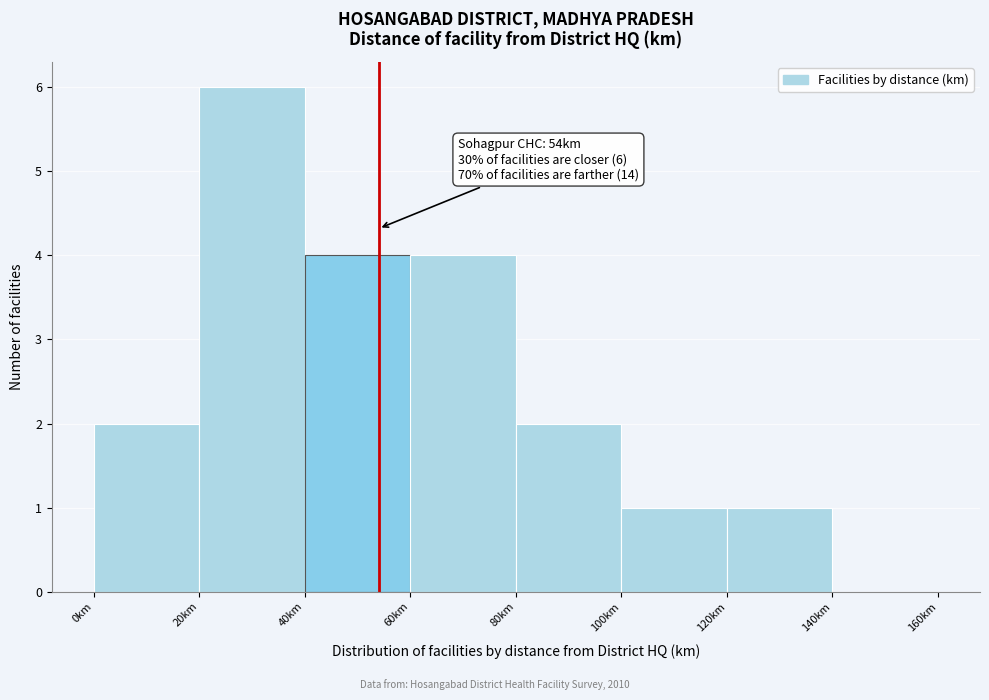

Over which range of the x-axis is the bar tallest?

20 to 40